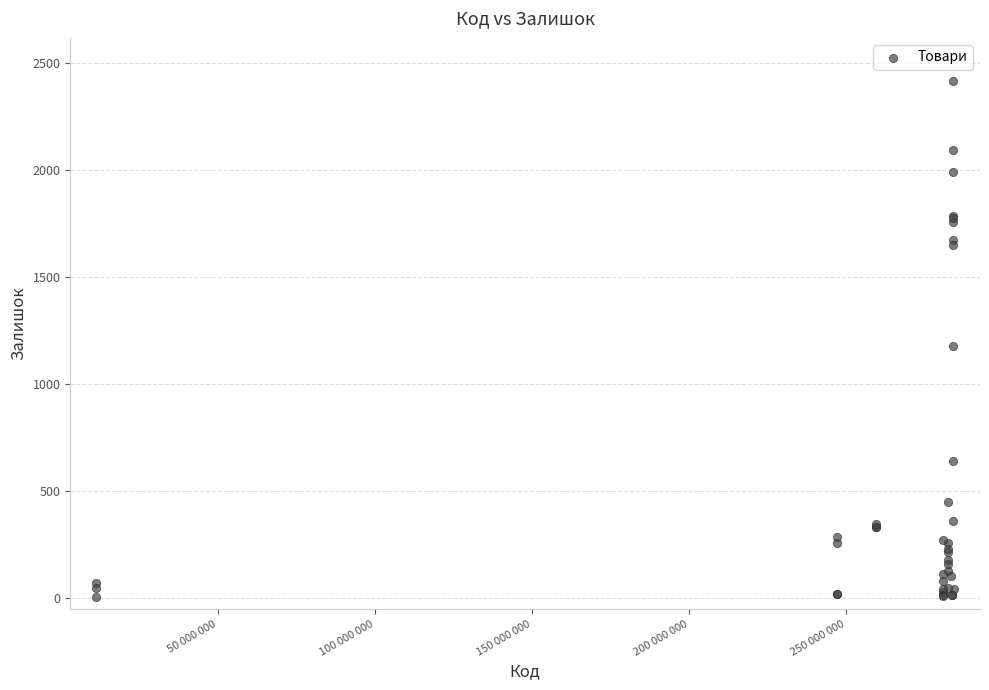

What Y value in the scatter plot is closest to 1211?

1180